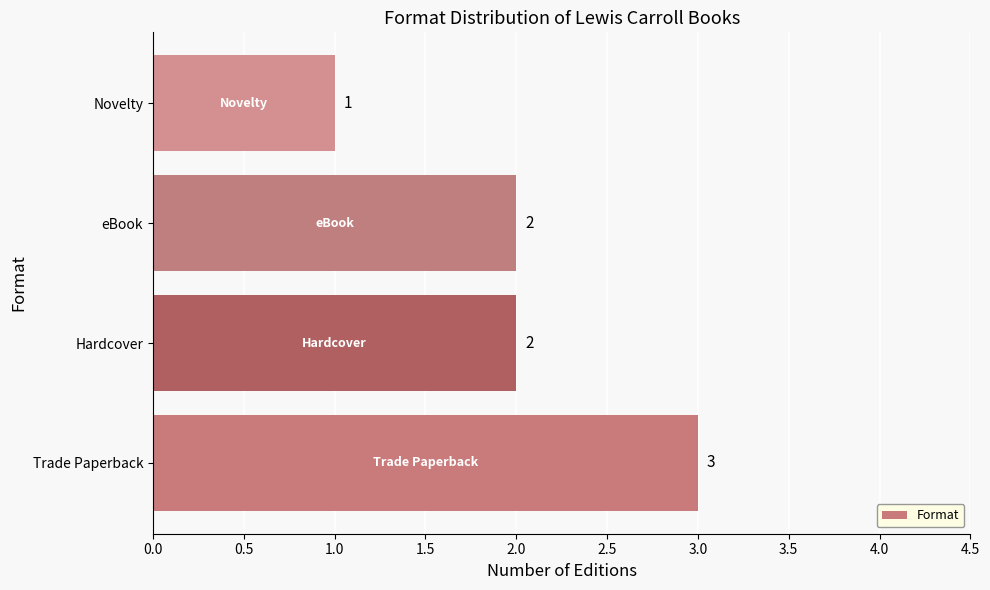

How many bars are there in total?

4